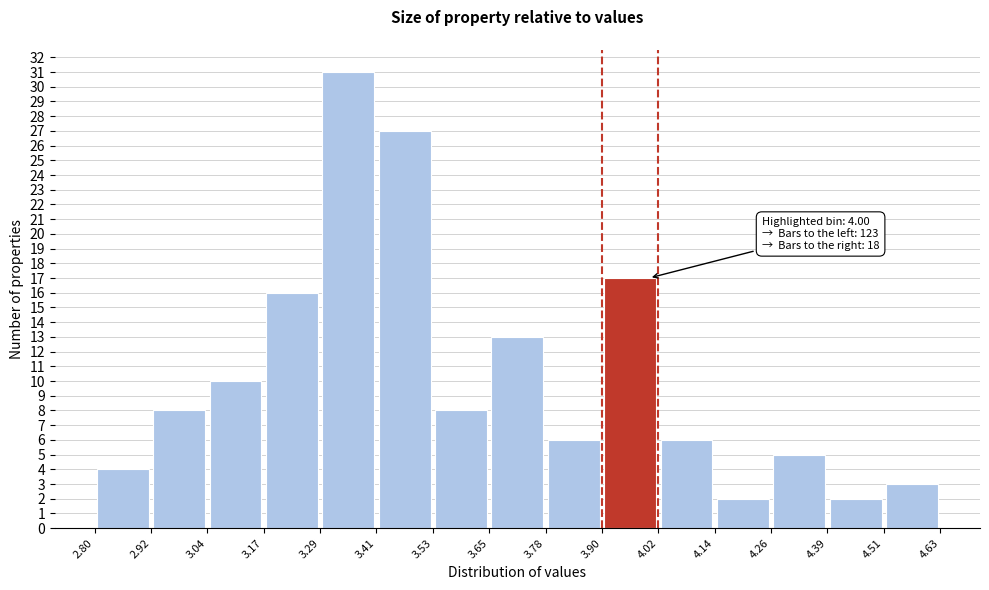

Over which range of the x-axis is the bar tallest?

3.29 to 3.41